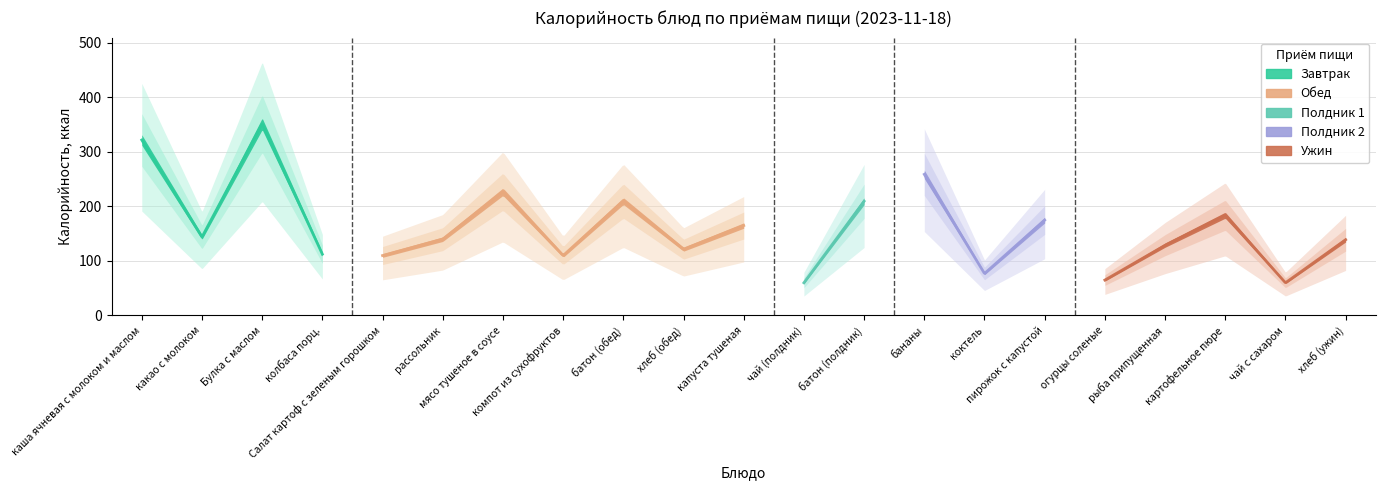

How many points are higher than both their immediate neighbors (excluding endpoints)?

7